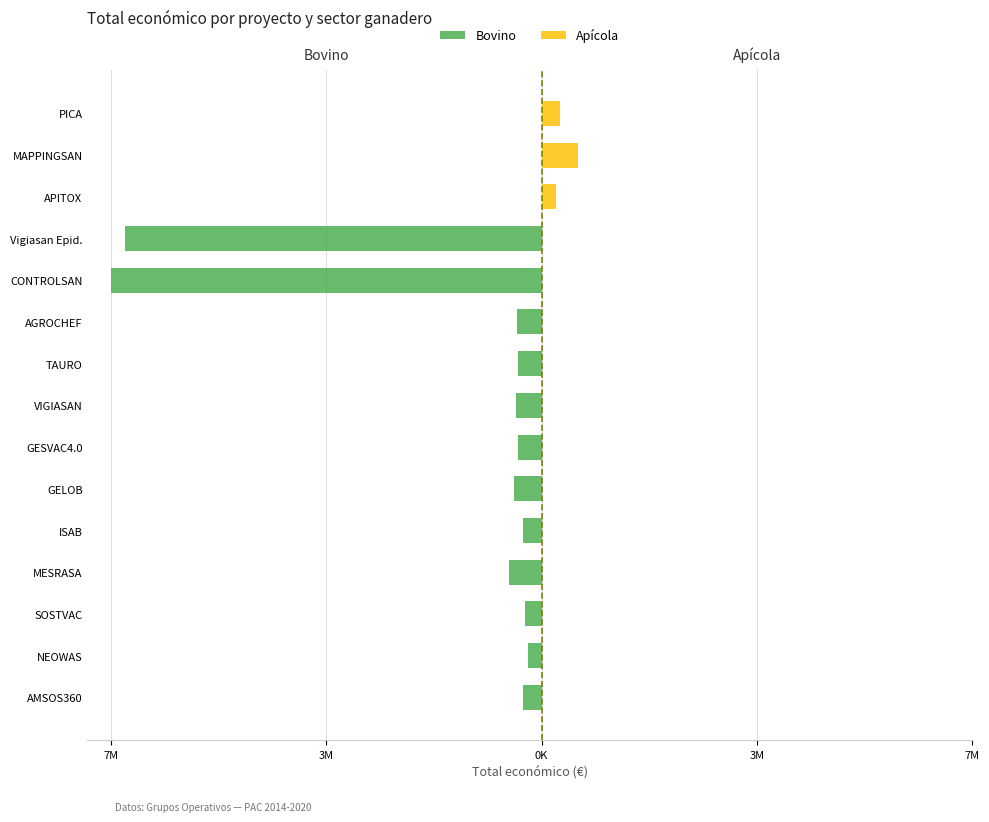

How many bars are there in each group?

2